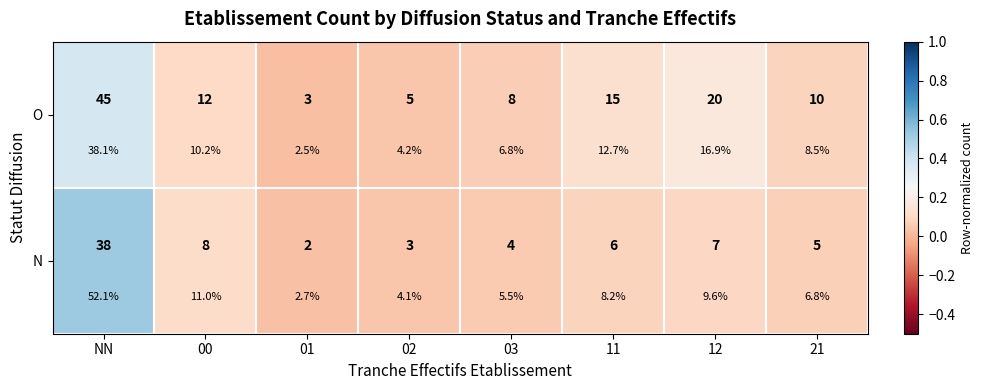

What is the sum of the O values at 21 and 03?

0.2